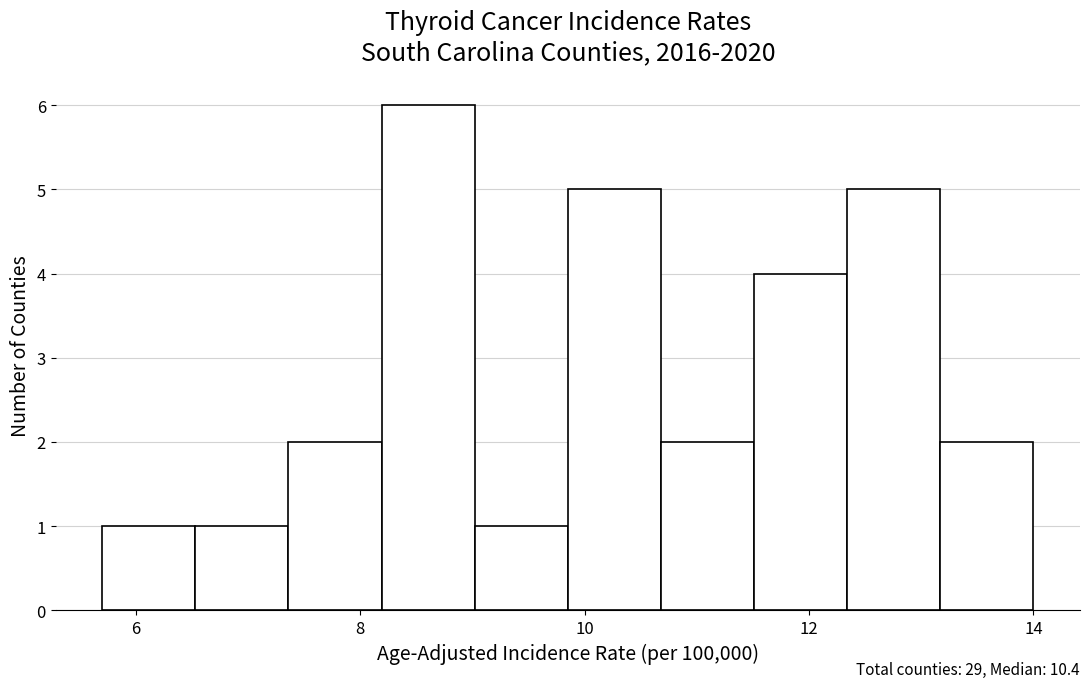

Over which range of the x-axis is the bar tallest?

8.2 to 9.0